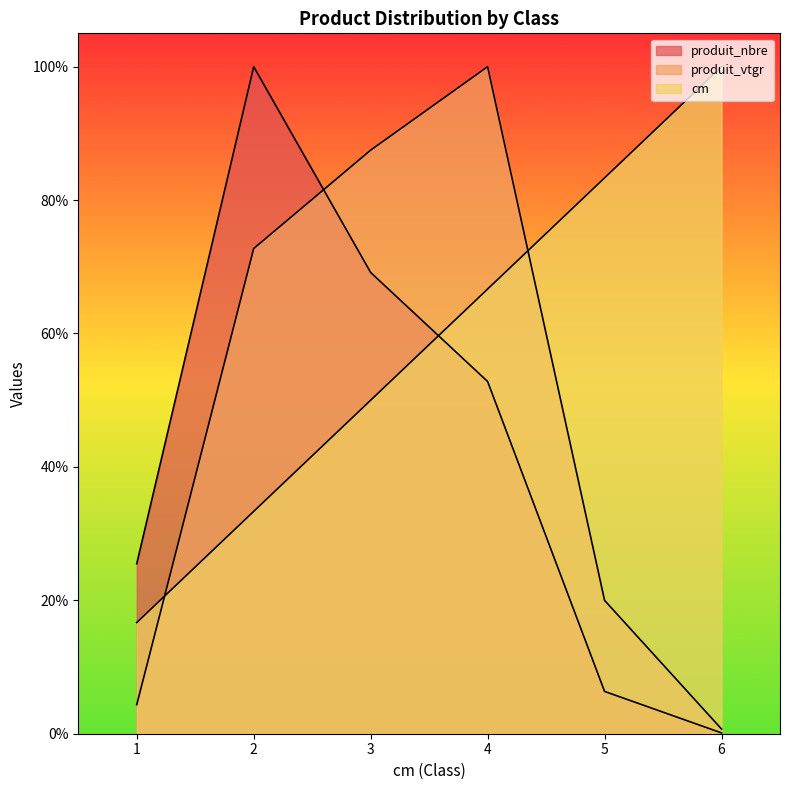

At which label does produit_vtgr reach its peak?

4